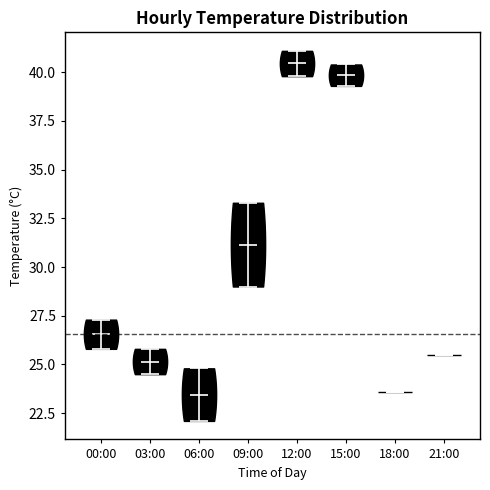

Reading left to right, read every violin against the y-axis: where its median line is, and the lowest and highest points it reaches. The values are not printed on the chart, so give them approximately, as read against the axis.

00:00: median line 26.5, lowest point 26.0, highest point 27.5
03:00: median line 25.0, lowest point 24.5, highest point 26.0
06:00: median line 23.5, lowest point 22.0, highest point 25.0
09:00: median line 31.0, lowest point 29.0, highest point 33.5
12:00: median line 40.5, lowest point 40.0, highest point 41.0
15:00: median line 40.0, lowest point 39.5, highest point 40.5
18:00: median line 23.5, lowest point 23.5, highest point 23.5
21:00: median line 25.5, lowest point 25.5, highest point 25.5